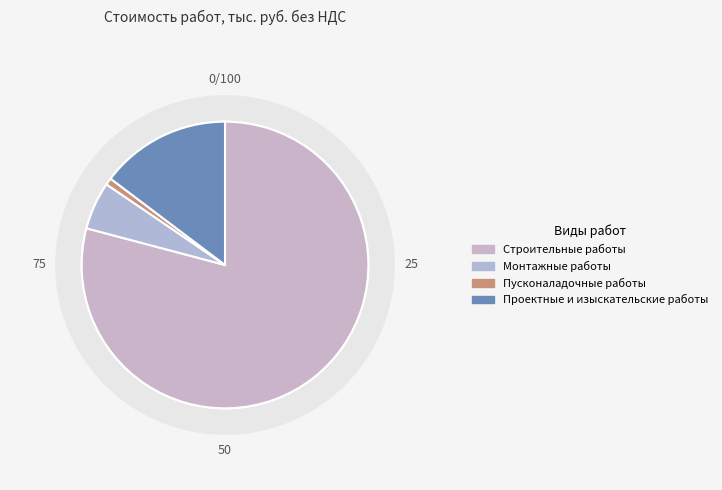

What is the ratio of the value at Проектные и изыскательские работы to the value at Строительные работы?

0.2